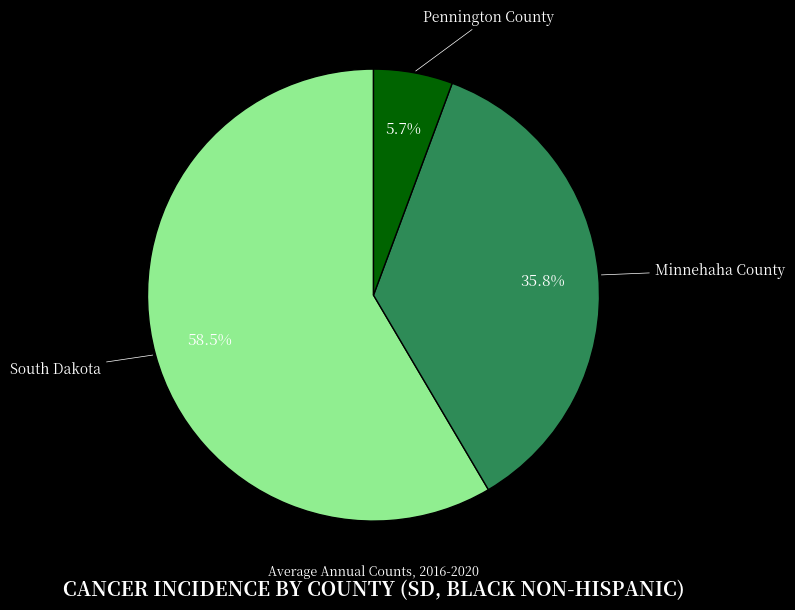

To the nearest percent, what is the combined percentage of Pennington County and South Dakota?

64%